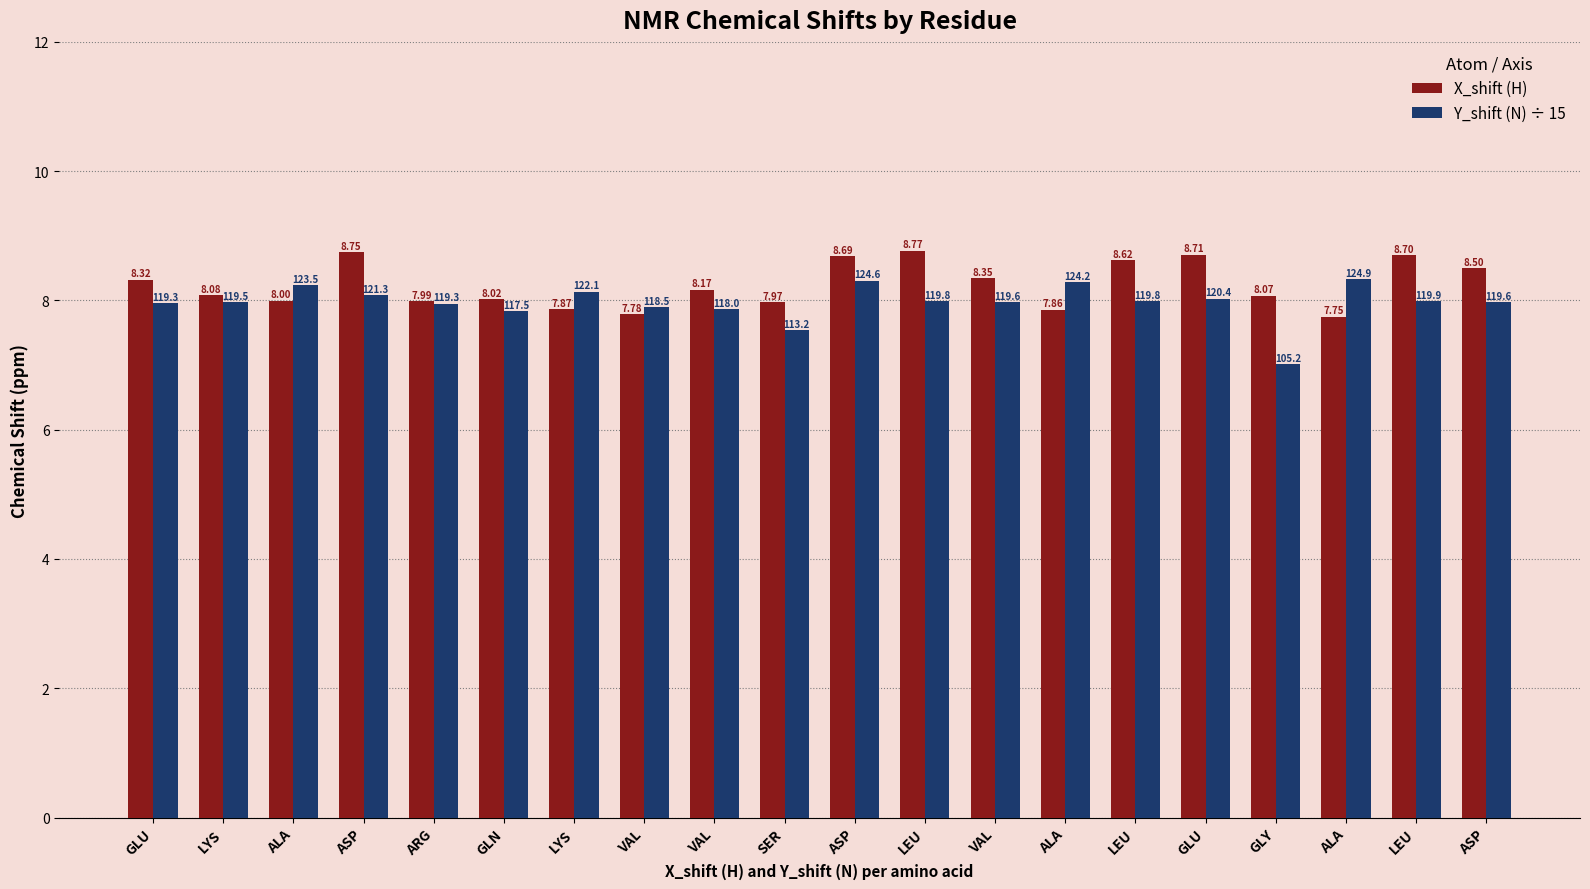

Reading right to left, list all the values displayed in this chart.

X_shift (H): ASP=8.5	LEU=8.7	ALA=7.7	GLY=8.1	GLU=8.7	LEU=8.6	ALA=7.9	VAL=8.3	LEU=8.8	ASP=8.7	SER=8.0	VAL=8.2	VAL=7.8	LYS=7.9	GLN=8.0	ARG=8.0	ASP=8.7	ALA=8.0	LYS=8.1	GLU=8.3
Y_shift (N) ÷ 15: ASP=8.0	LEU=8.0	ALA=8.3	GLY=7.0	GLU=8.0	LEU=8.0	ALA=8.3	VAL=8.0	LEU=8.0	ASP=8.3	SER=7.5	VAL=7.9	VAL=7.9	LYS=8.1	GLN=7.8	ARG=8.0	ASP=8.1	ALA=8.2	LYS=8.0	GLU=8.0